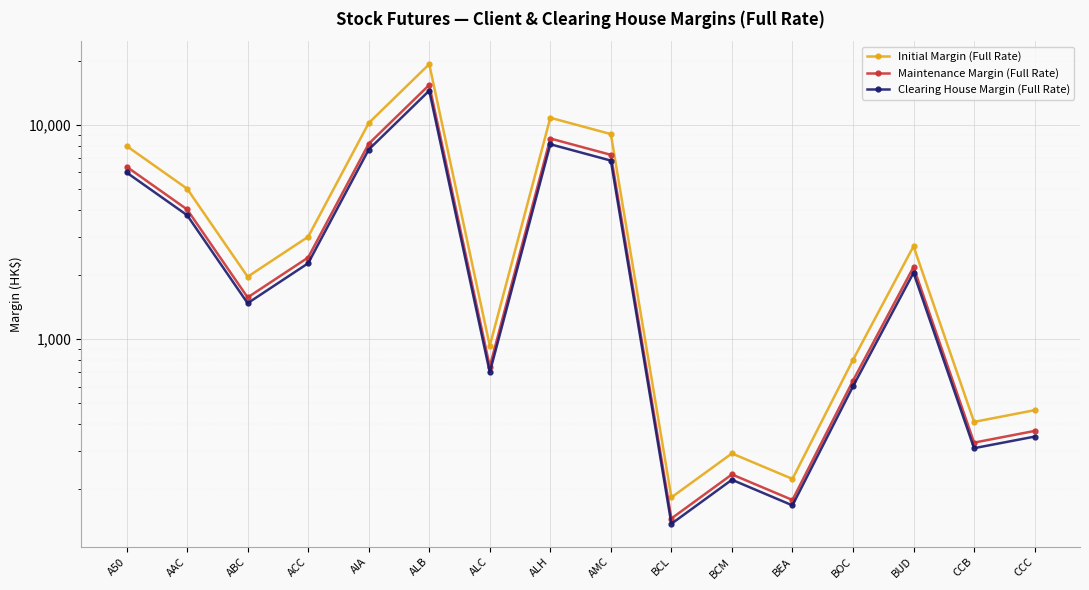

Which series has the largest total across all categories?

Initial Margin (Full Rate)